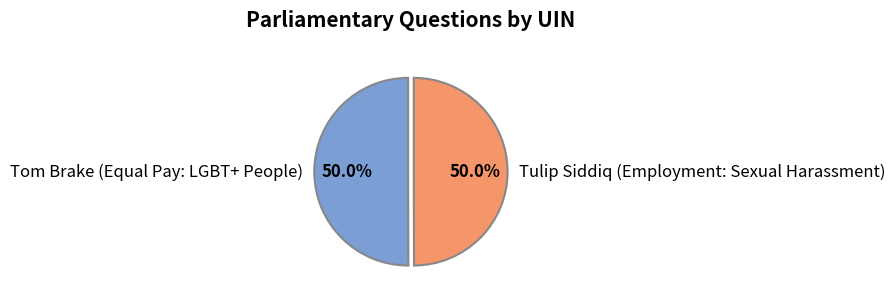

What is the ratio of the value at Tulip Siddiq (Employment: Sexual Harassment) to the value at Tom Brake (Equal Pay: LGBT+ People)?

1.0